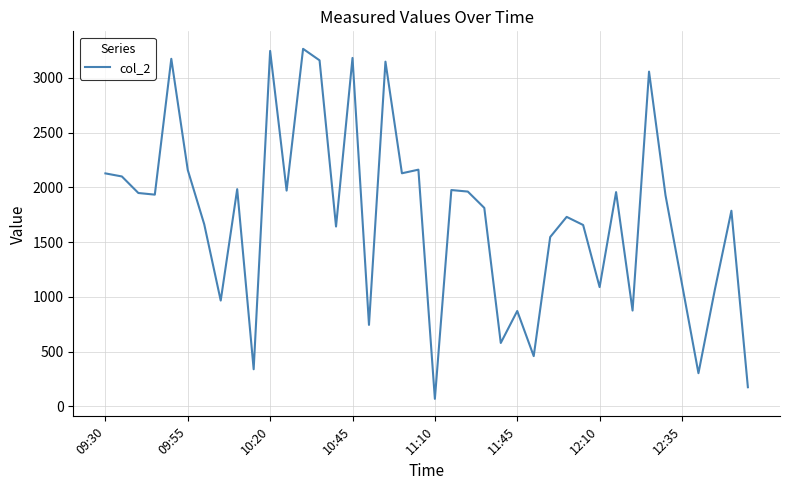

What is the maximum value shown in the chart?

3264